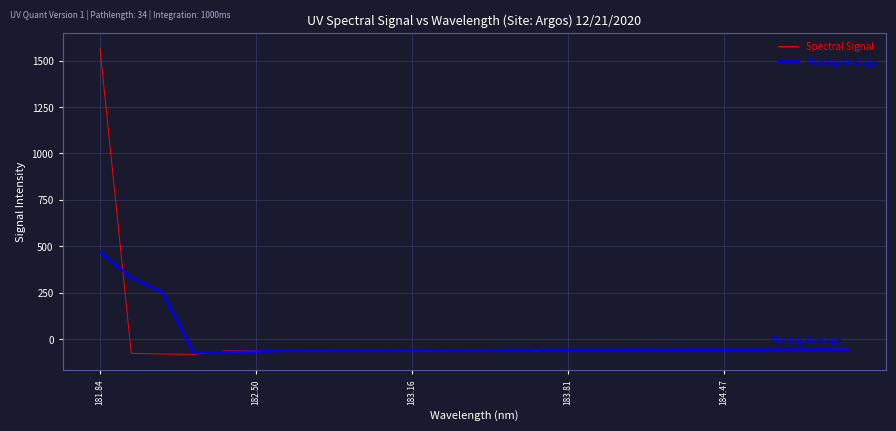

Which series has the widest spread of values?

Spectral Signal